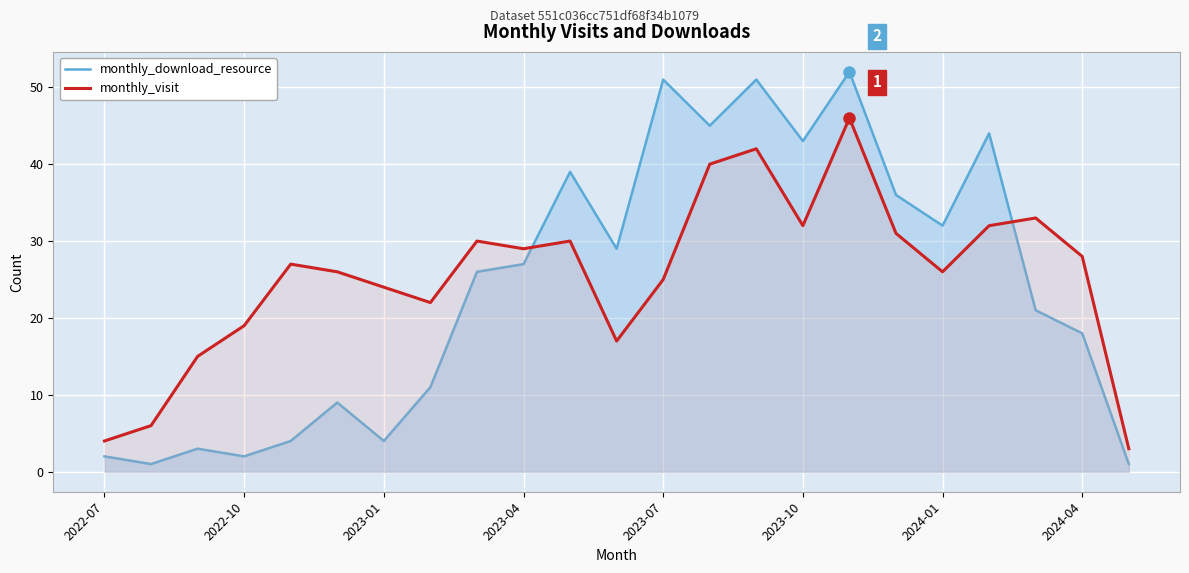

What is the difference between the maximum and minimum values in the monthly_visit series?

43